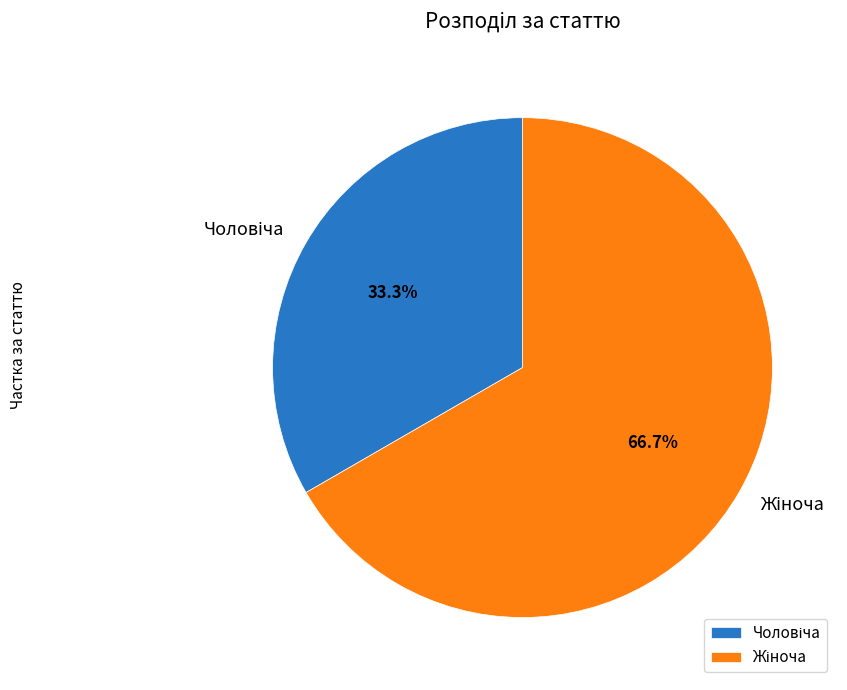

Does any single category account for the majority?

Yes